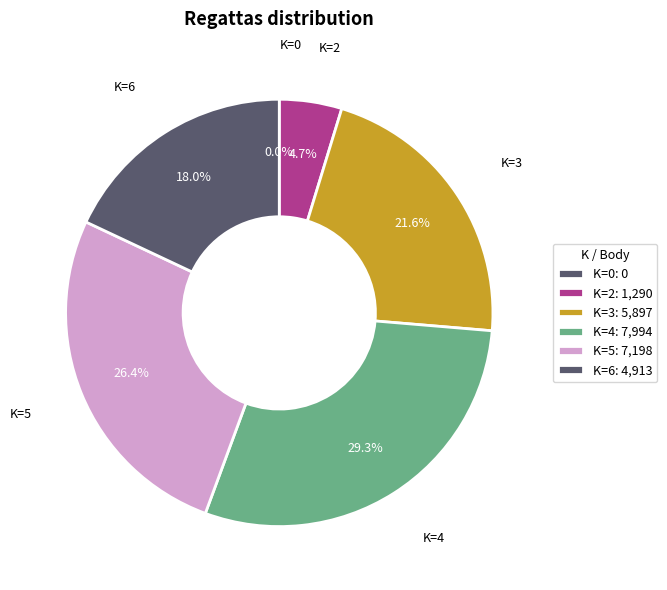

Does any single category account for the majority?

No